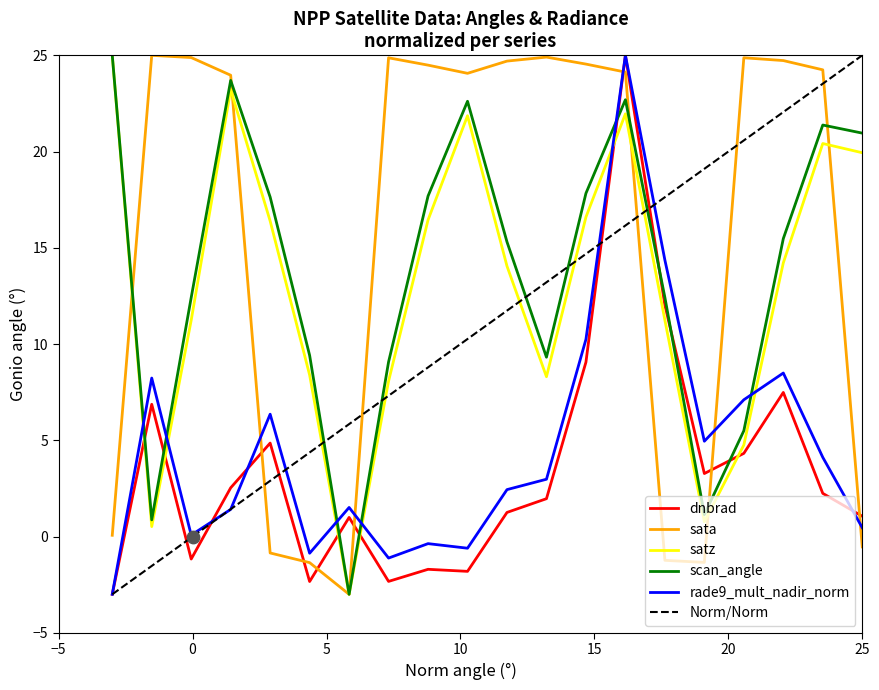

Which series has the largest total across all categories?

sata